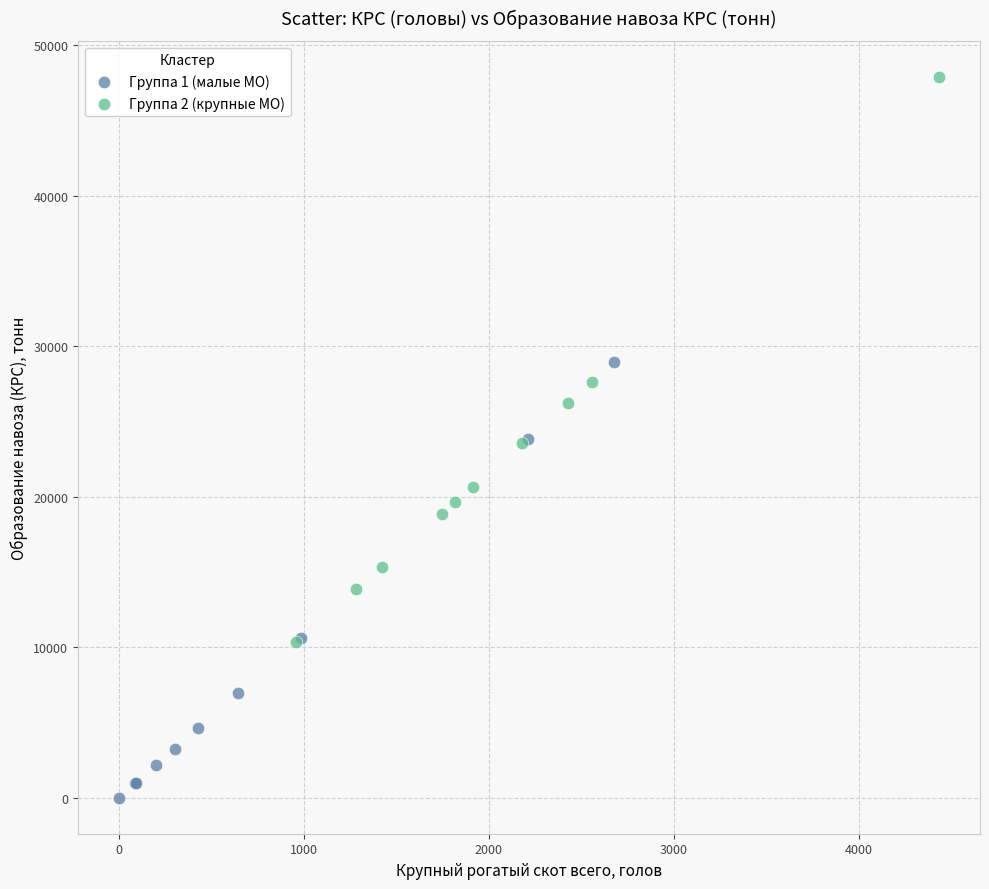

Which series reaches the maximum Y coordinate?

Группа 2 (крупные МО)